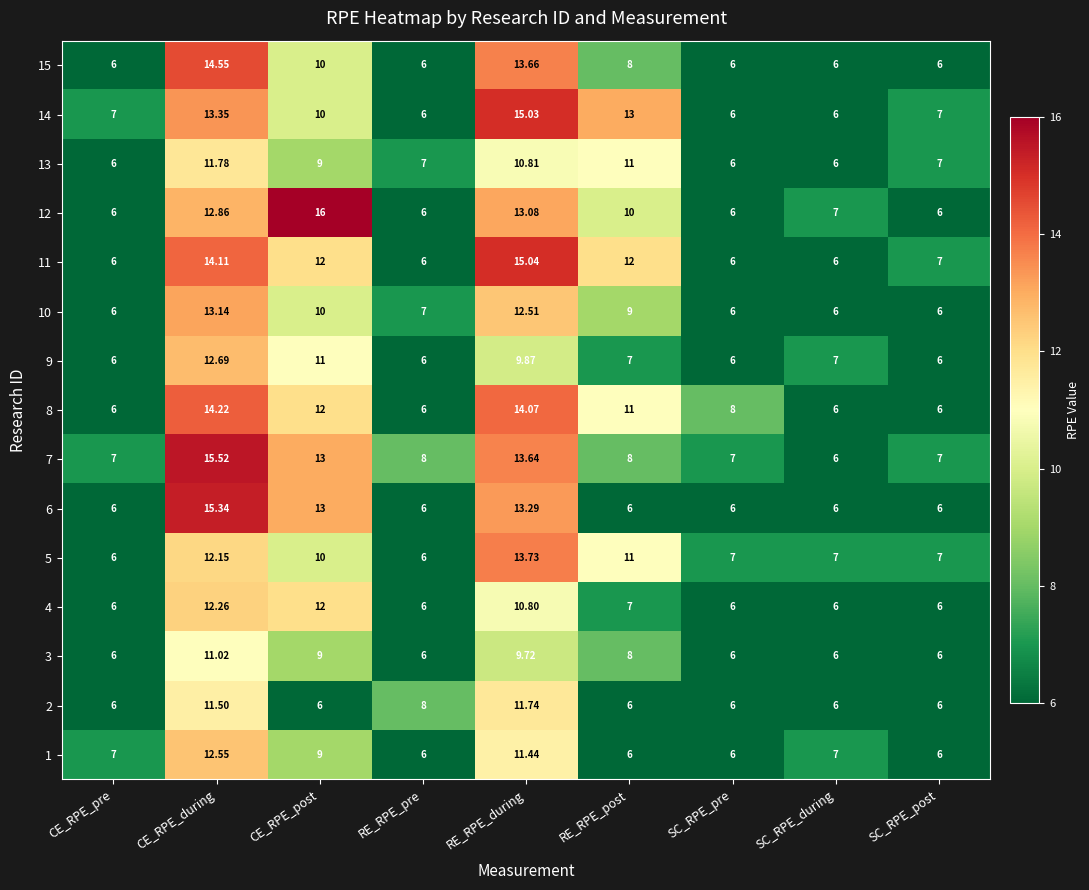

What is the greatest value displayed?

16.0